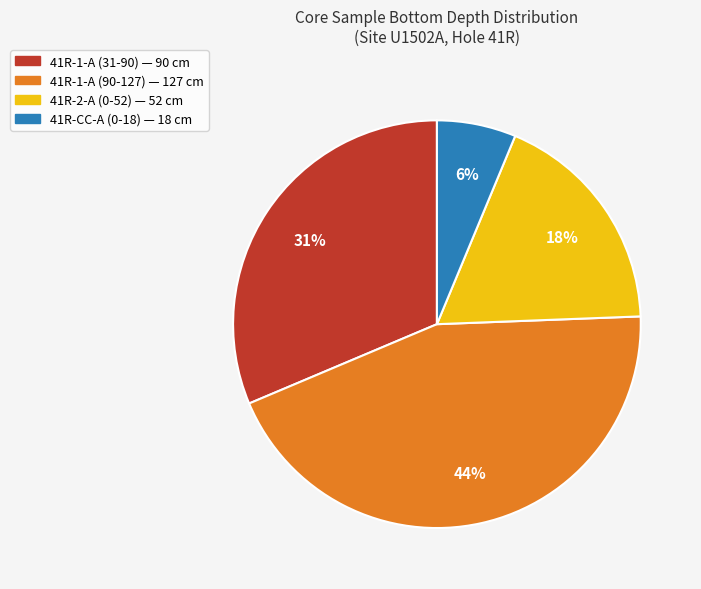

To the nearest percent, what portion does 41R-1-A (90-127) represent?

44%